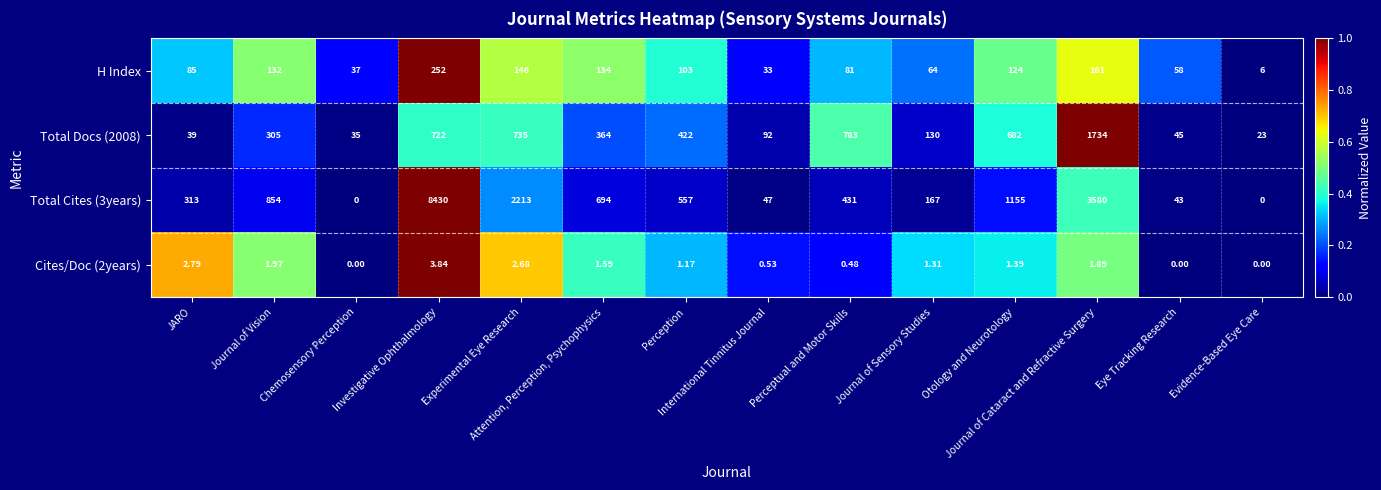

Which series changed the most between JARO and Otology and Neurotology?

Total Cites (3years)